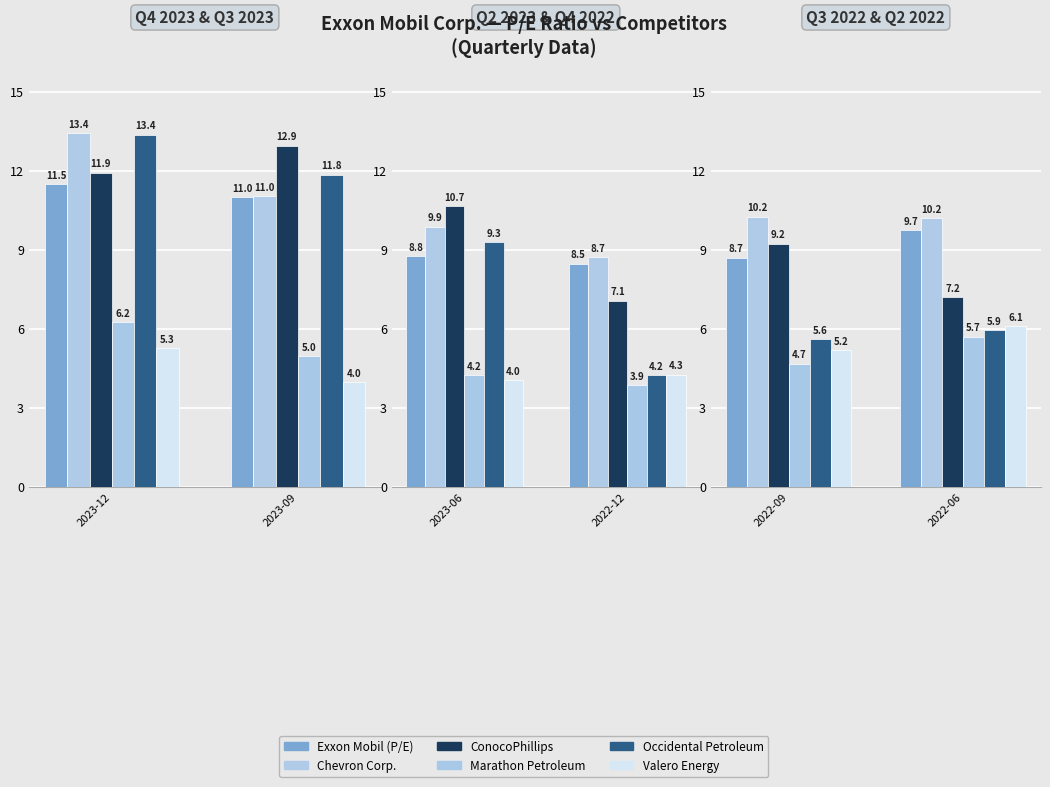

True or false: Occidental Petroleum has a value of 1.7 at 2022-06.

False